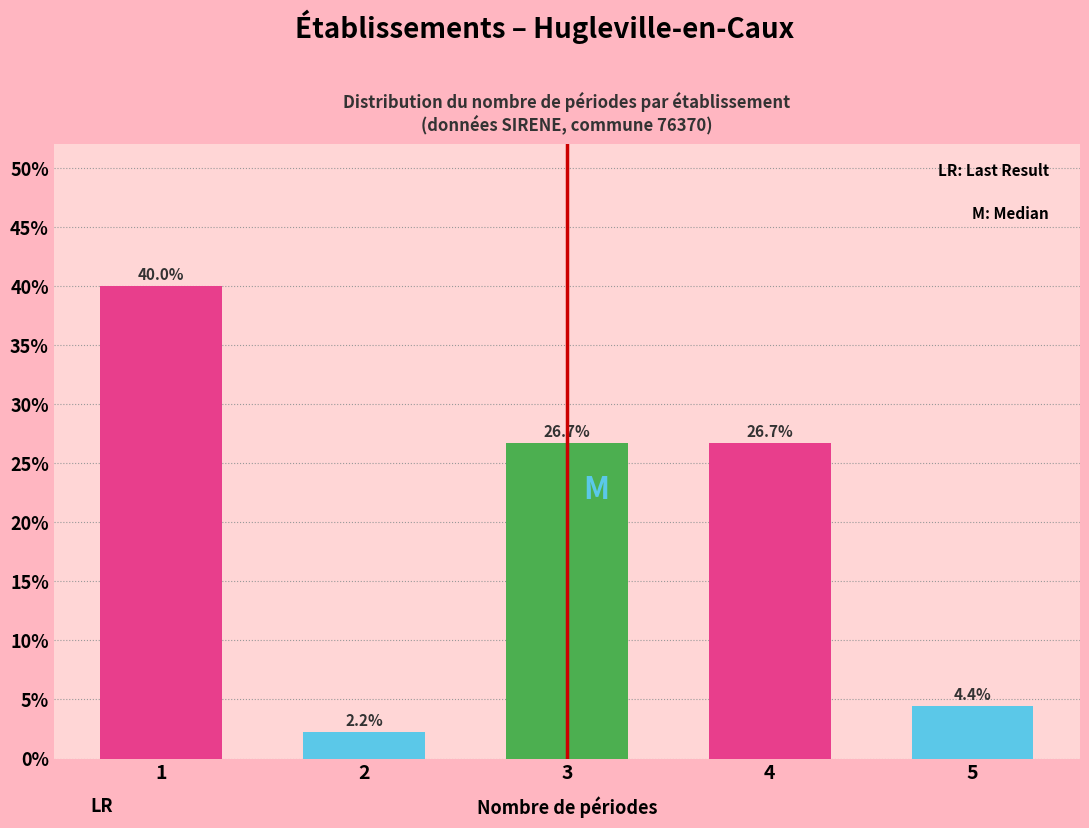

Reading right to left, transcribe all the data shown in this chart.

4.4	26.7	26.7	2.2	40.0